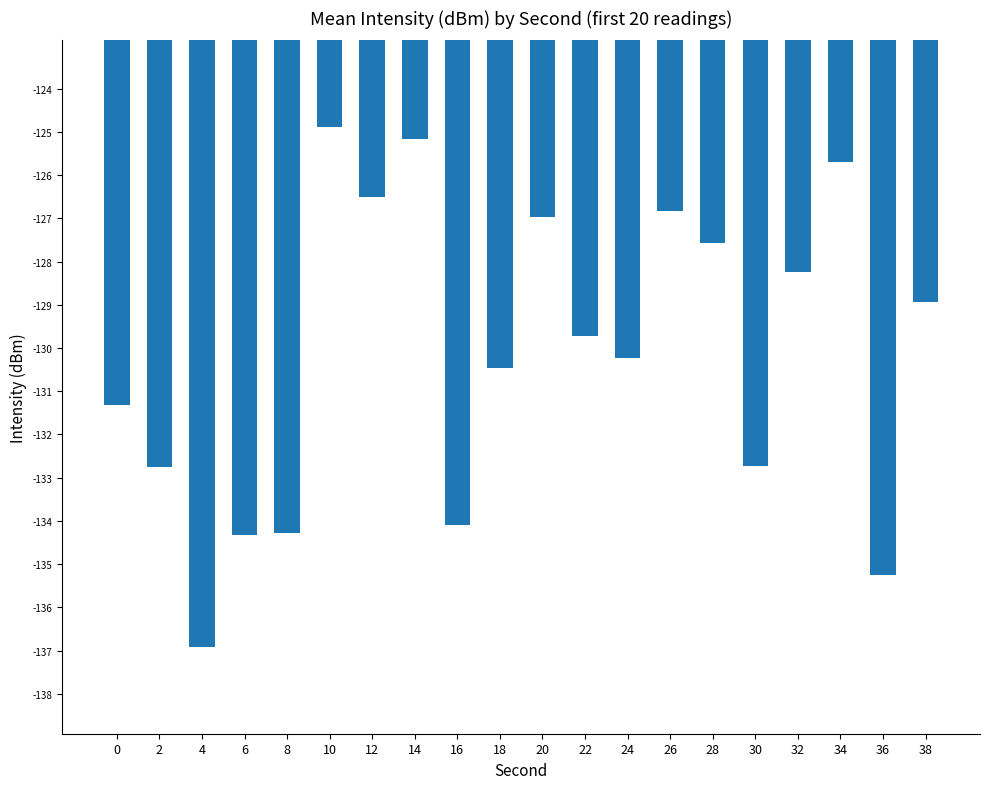

Between 30 and 28, which is larger?

28